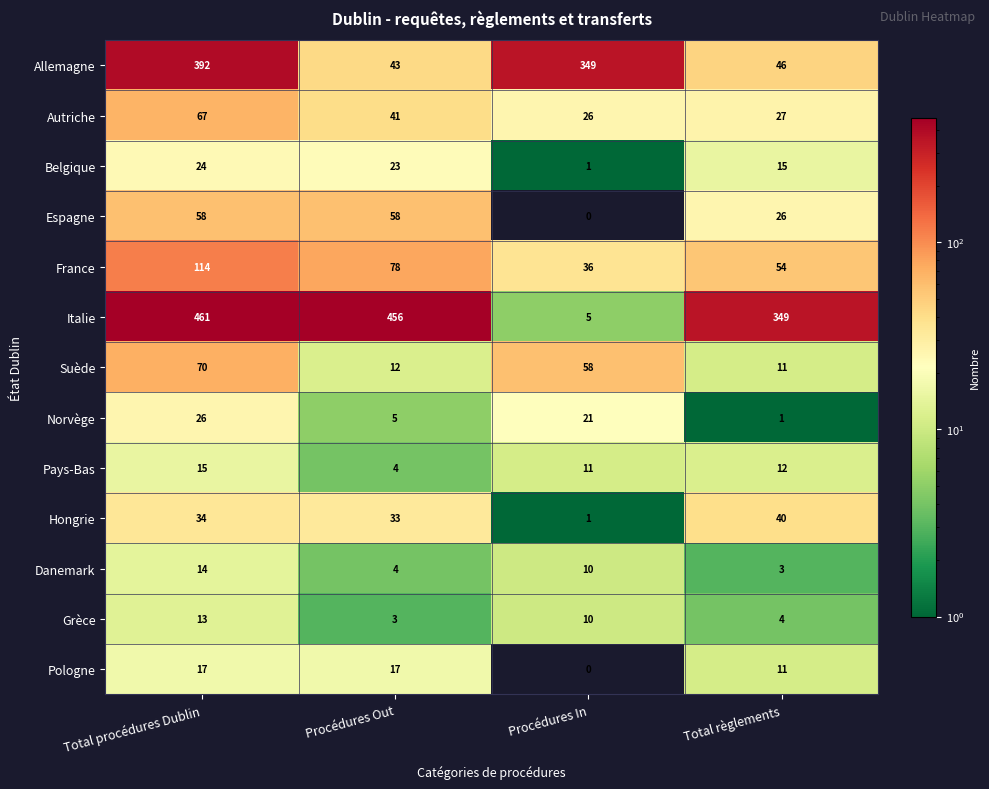

What is the maximum value shown in the chart?

461